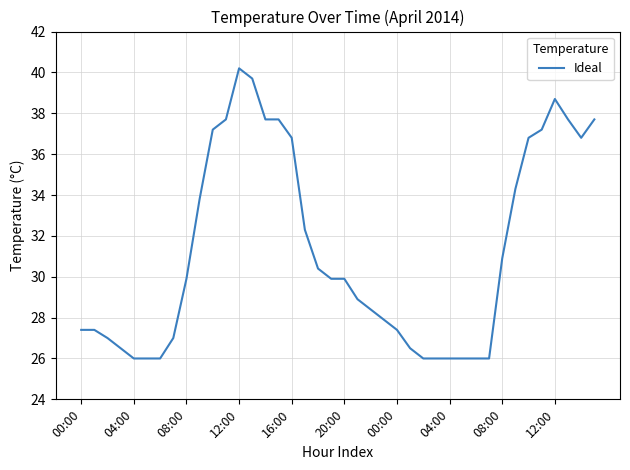

What is the minimum value shown in the chart?

26.0